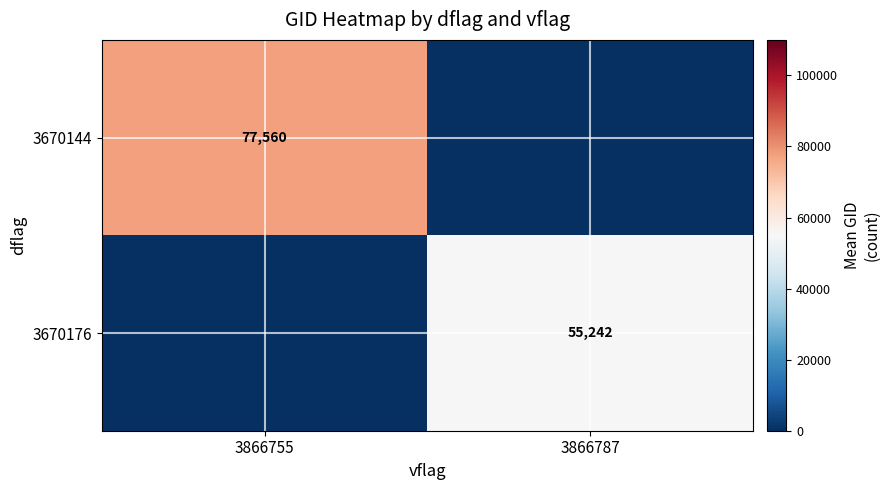

What is the greatest value displayed?

77560.4